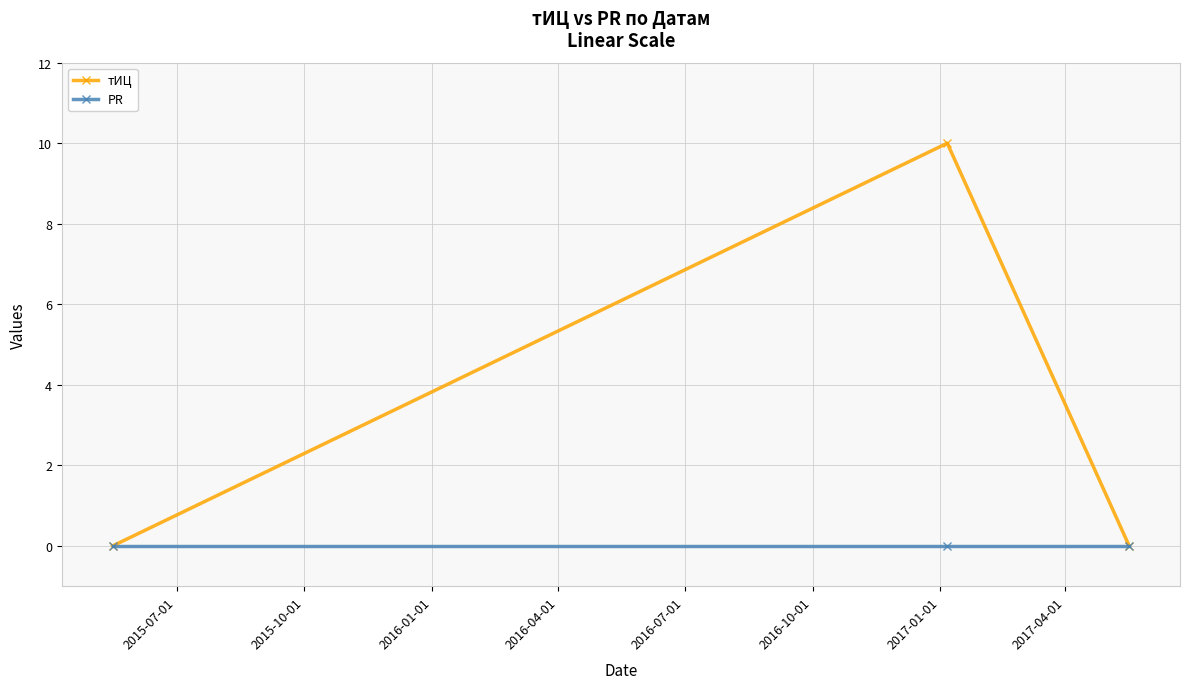

Rank the series by their maximum value, from highest to lowest.

тИЦ, PR